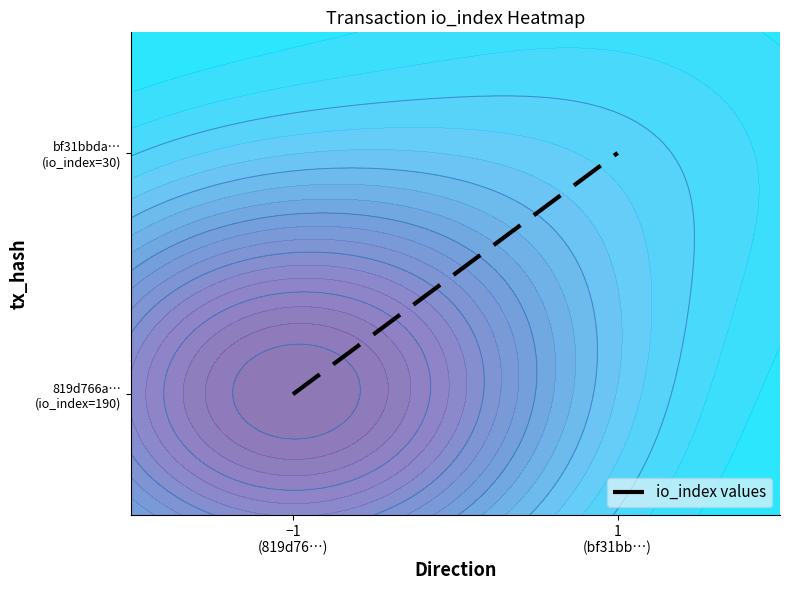

Count the values in the range 0 to 1.

2